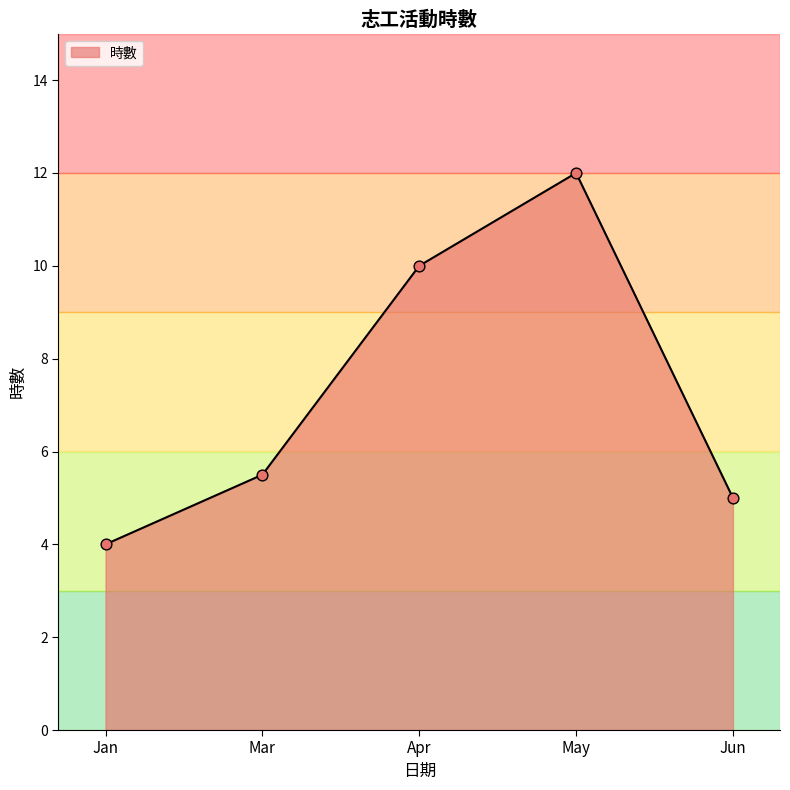

Which has a higher value, May or Apr?

May